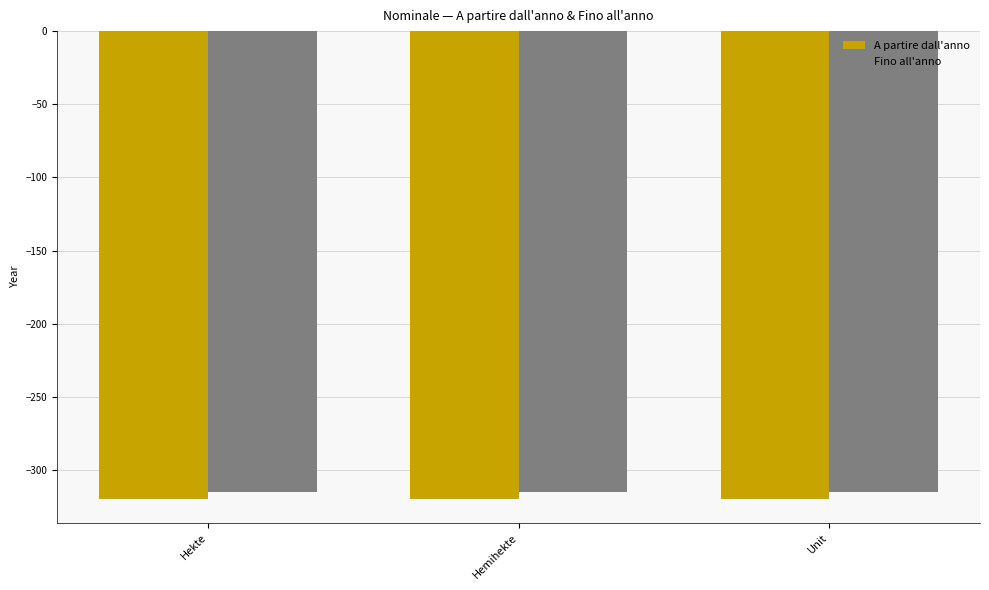

What is the difference between the highest and lowest values at Hekte?

5